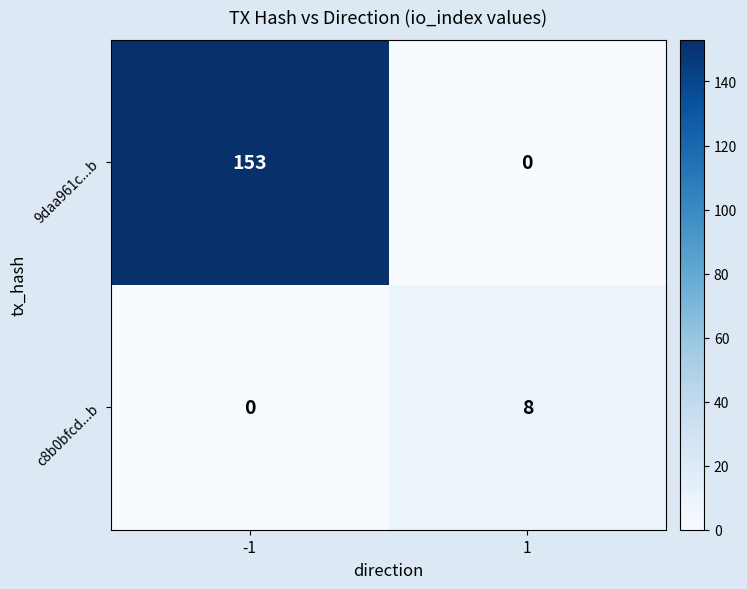

Rank the series by their maximum value, from lowest to highest.

c8b0bfcd...b, 9daa961c...b